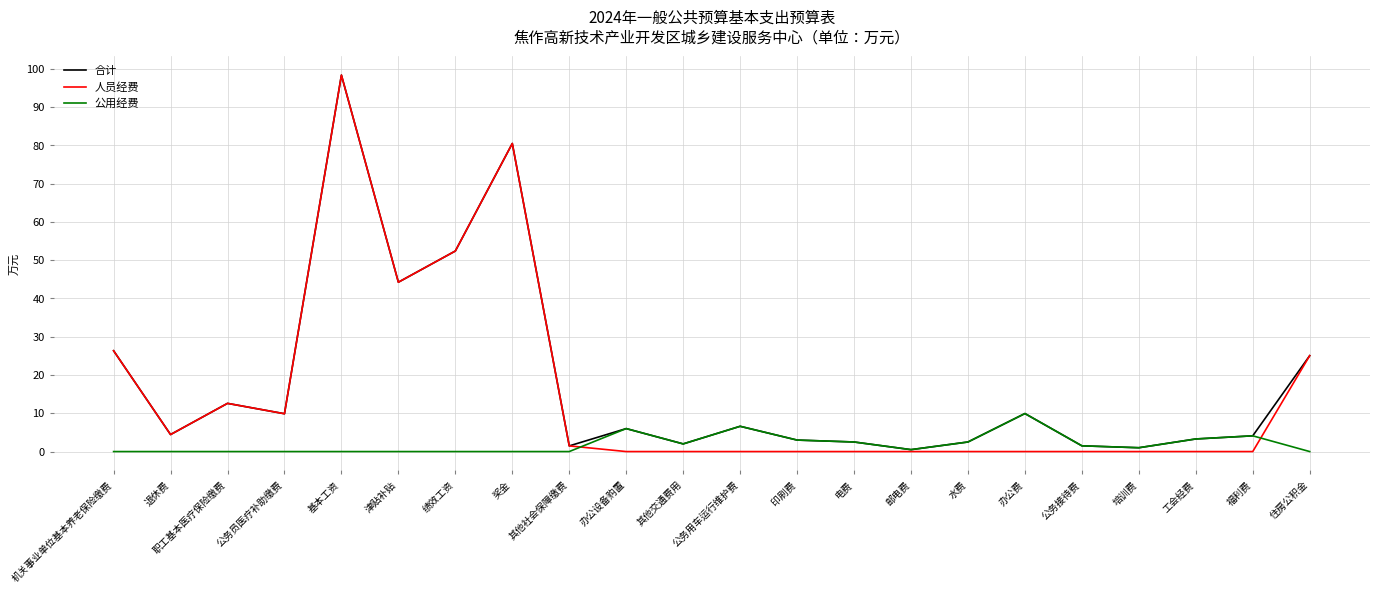

What position from the right is 印刷费?

10